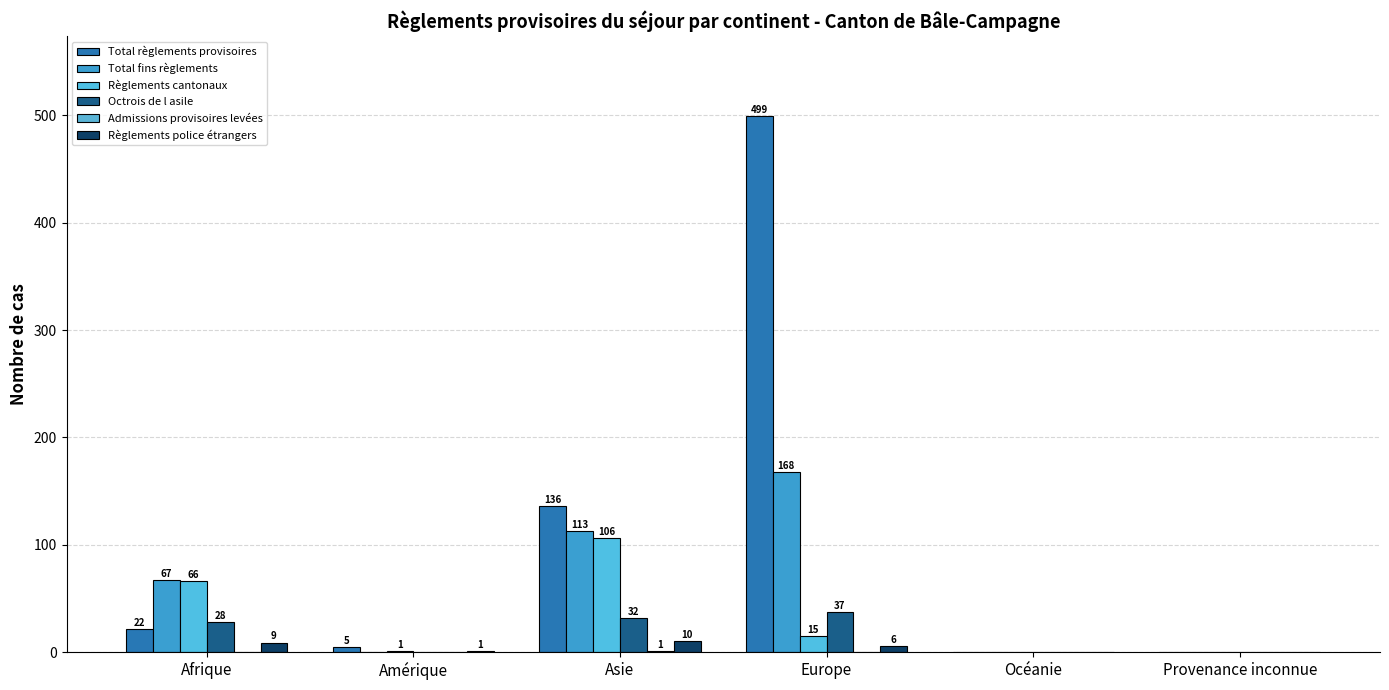

Count the Total fins règlements values in the range 0 to 113.

5